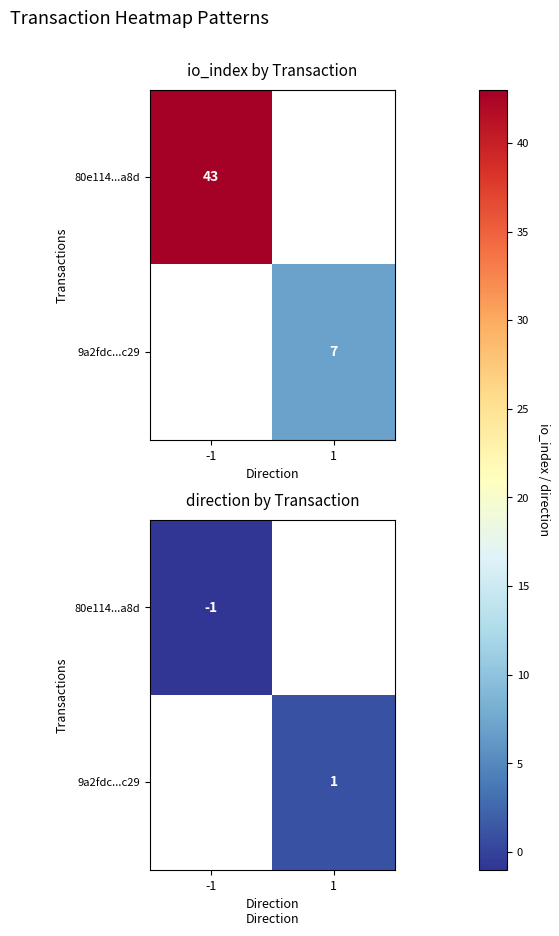

What is the highest value of the 80e114...a8d series?

-1.0